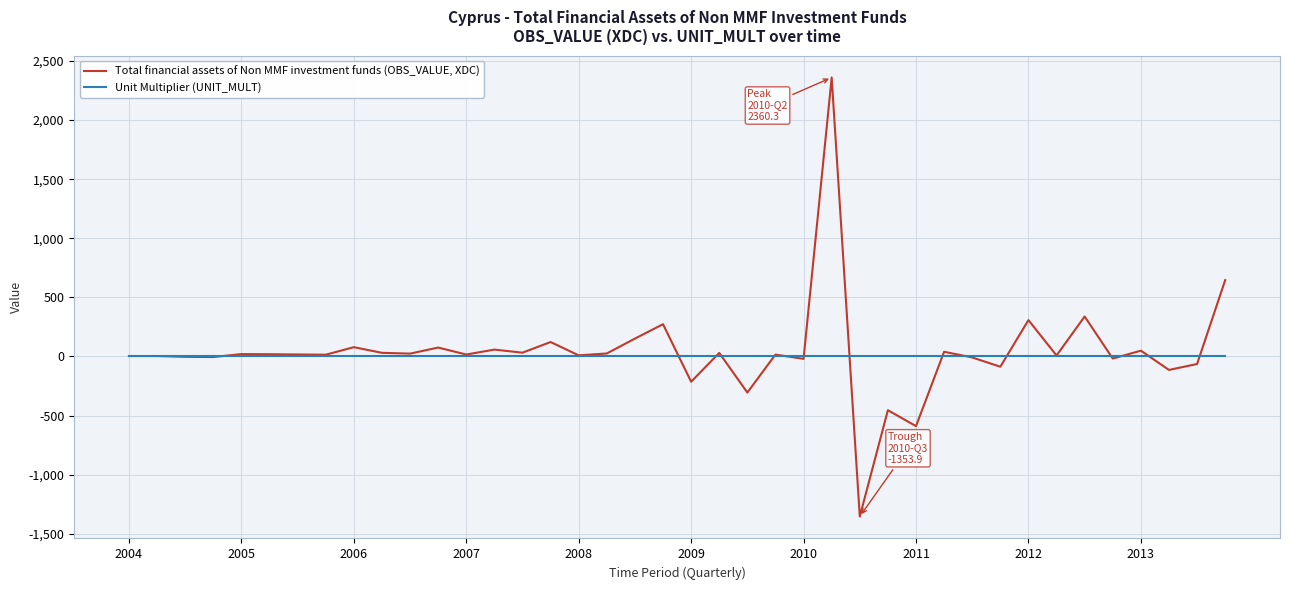

List the series in order of their peak value, highest first.

Total financial assets of Non MMF investment funds (OBS_VALUE, XDC), Unit Multiplier (UNIT_MULT)